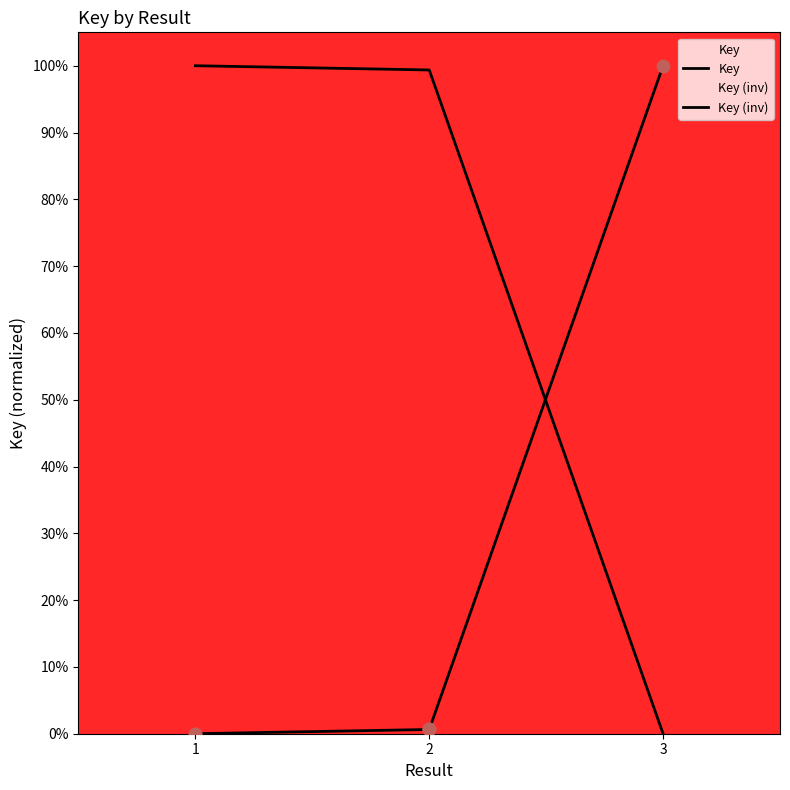

Is the value of Key at 2 greater than the value of Key (inv) at 1?

No